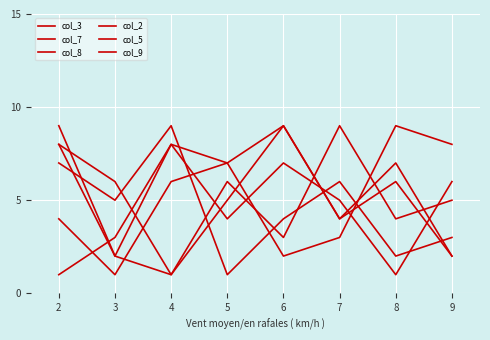

How many lines are shown in the chart?

6